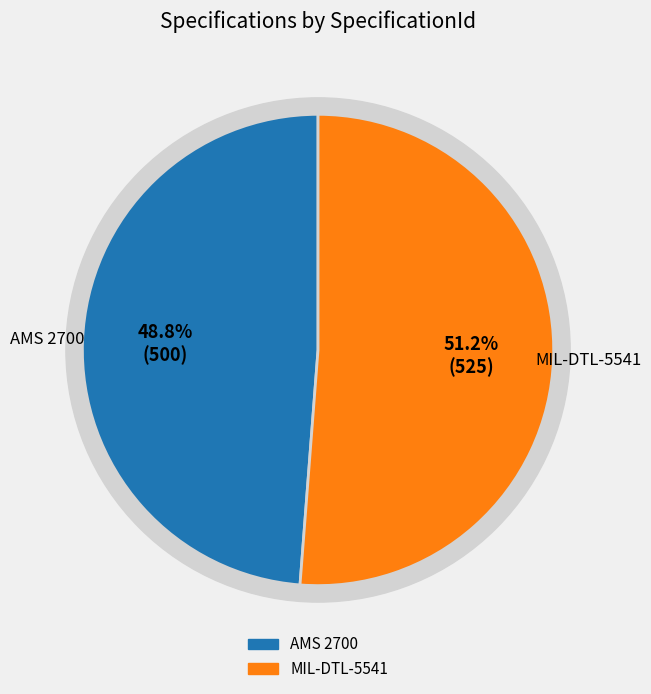

Rank the categories by value from lowest to highest.

AMS 2700, MIL-DTL-5541